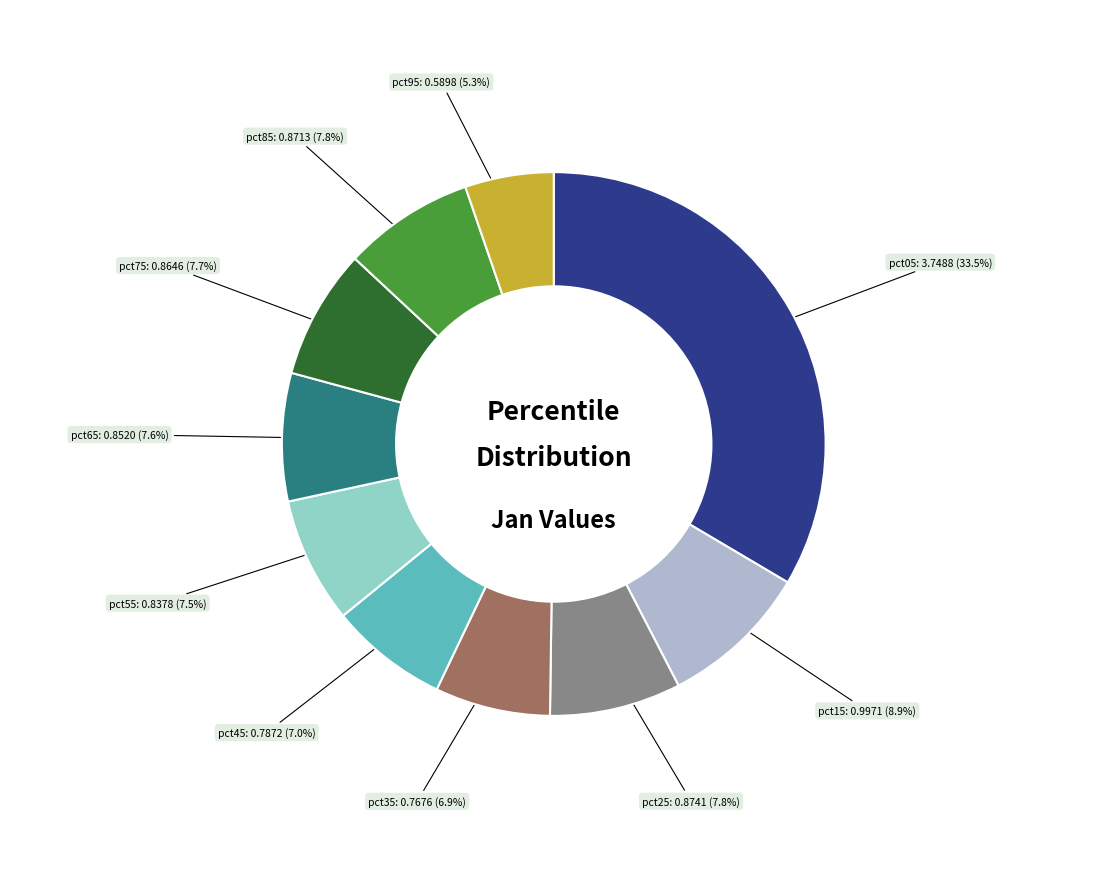

Is there a majority slice in this chart?

No